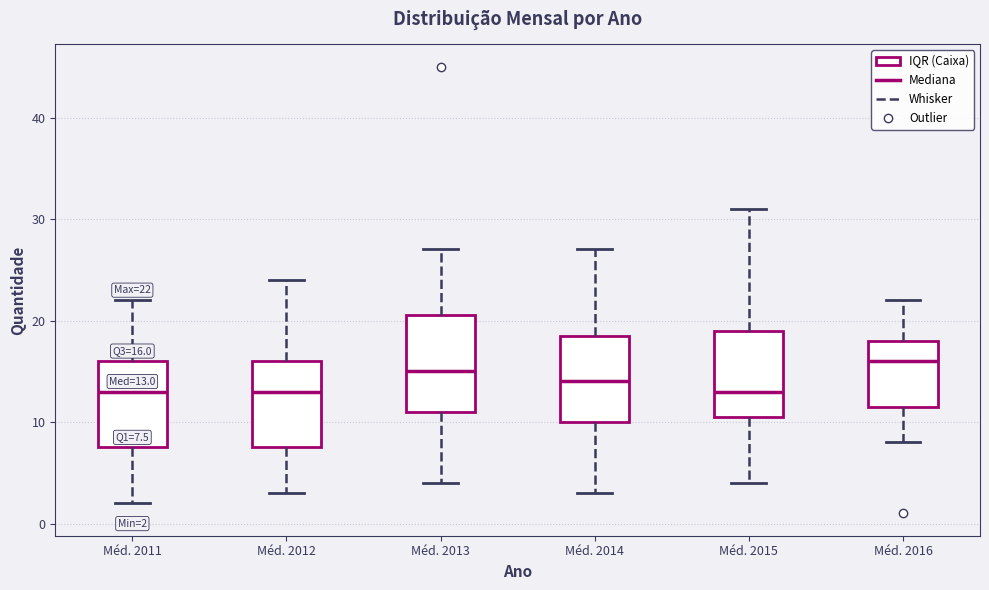

Which box has the highest median line?

Méd. 2016